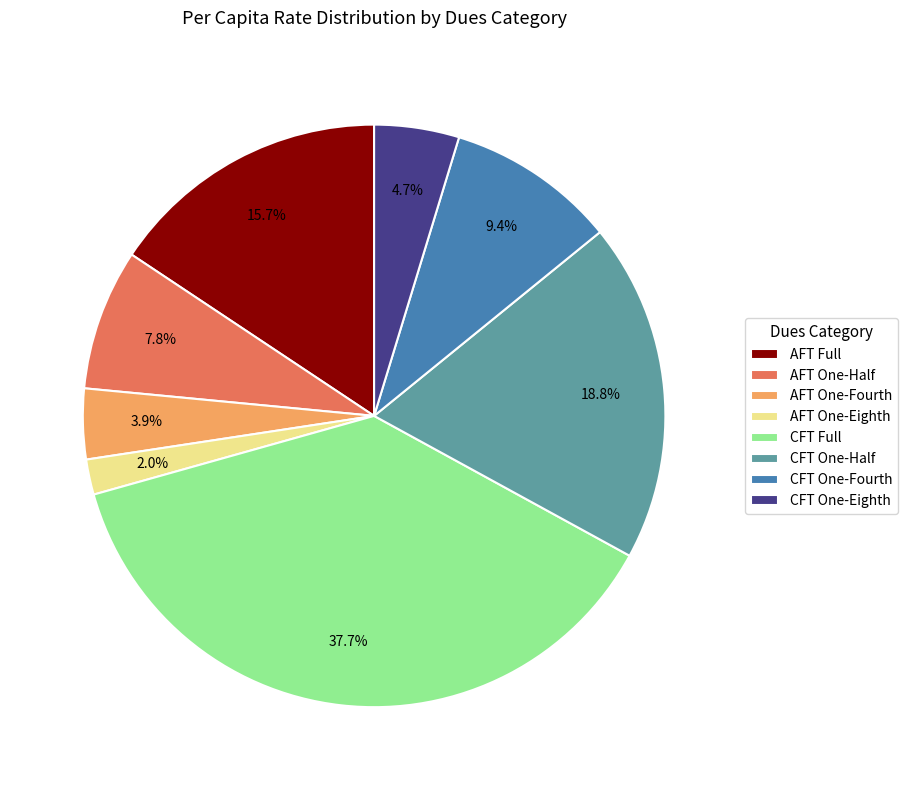

Does CFT Full account for over 50% of the chart?

No